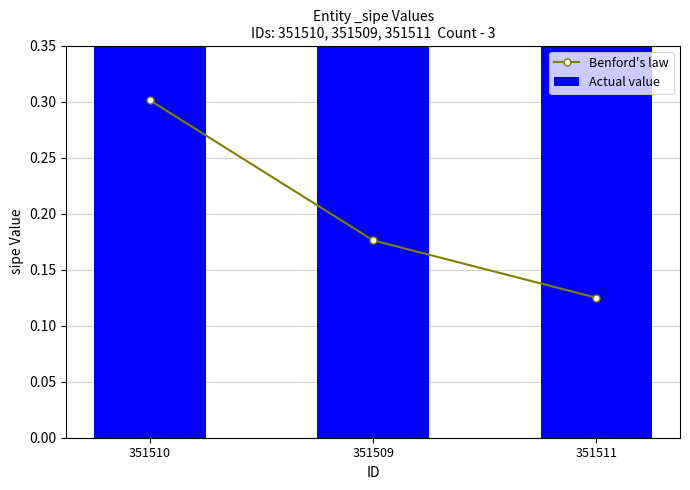

What is the spread (max minus min) of values at 351509?

0.8